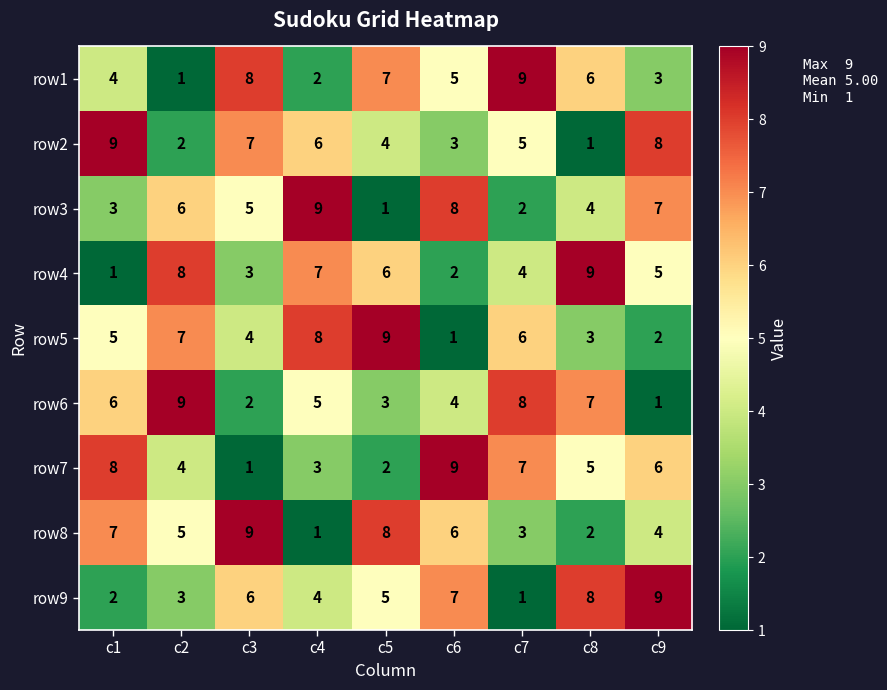

At how many categories does at least one series exceed 5?

9